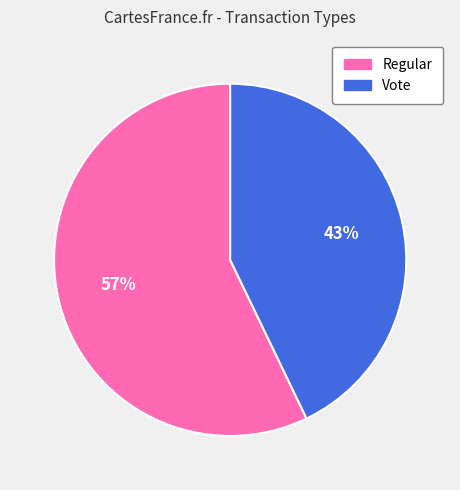

Combined, do Regular and Vote account for over 50%?

Yes